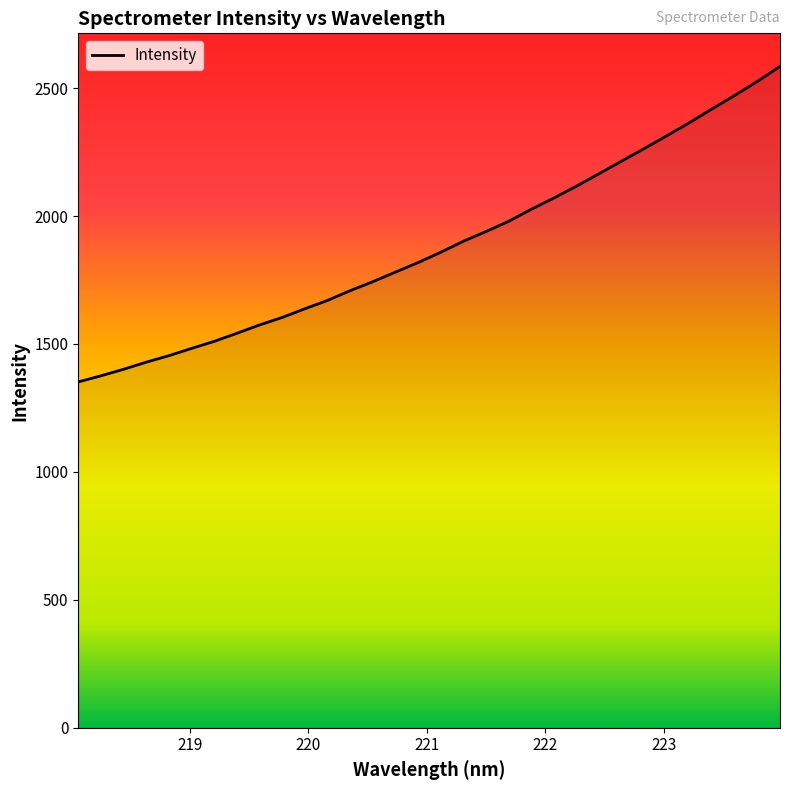

What is the smallest value displayed?

1351.8